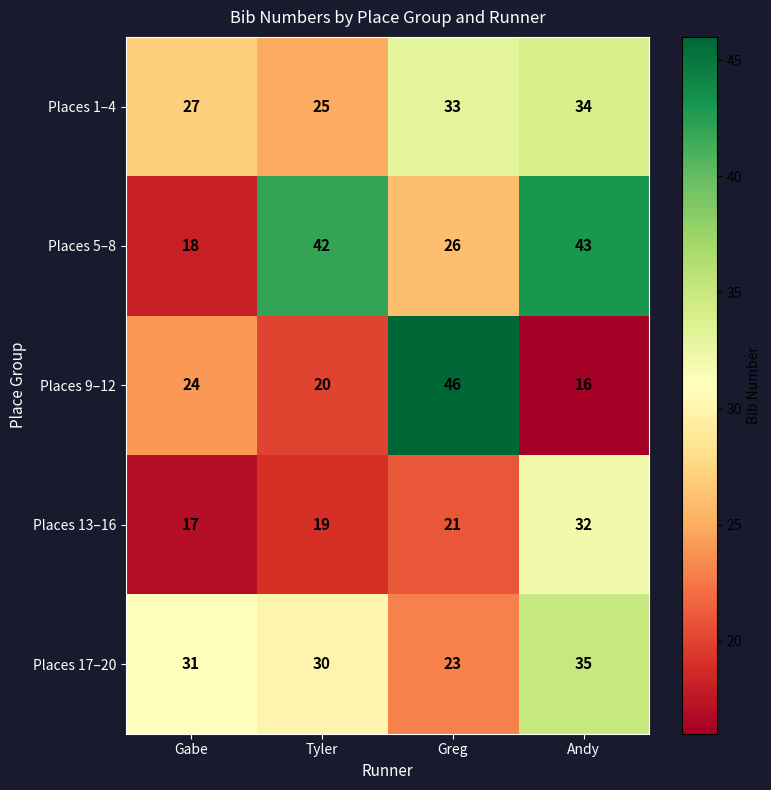

The Places 5–8 series shows 13 at Andy. True or false?

False